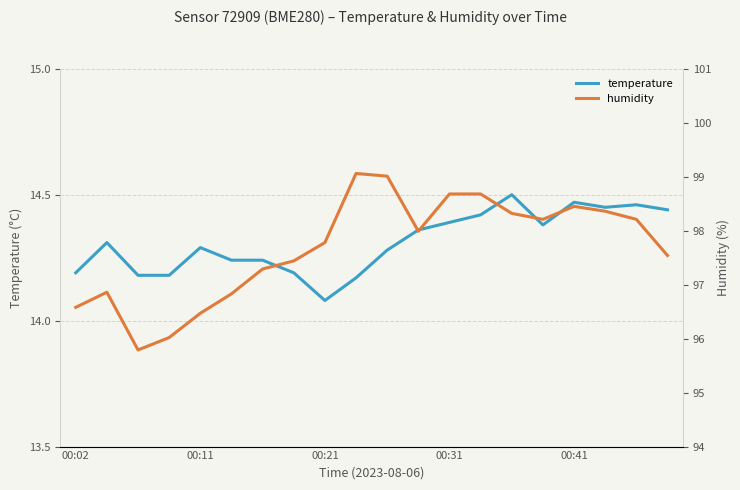

At 14, list the series in order from largest to smallest.

humidity, temperature